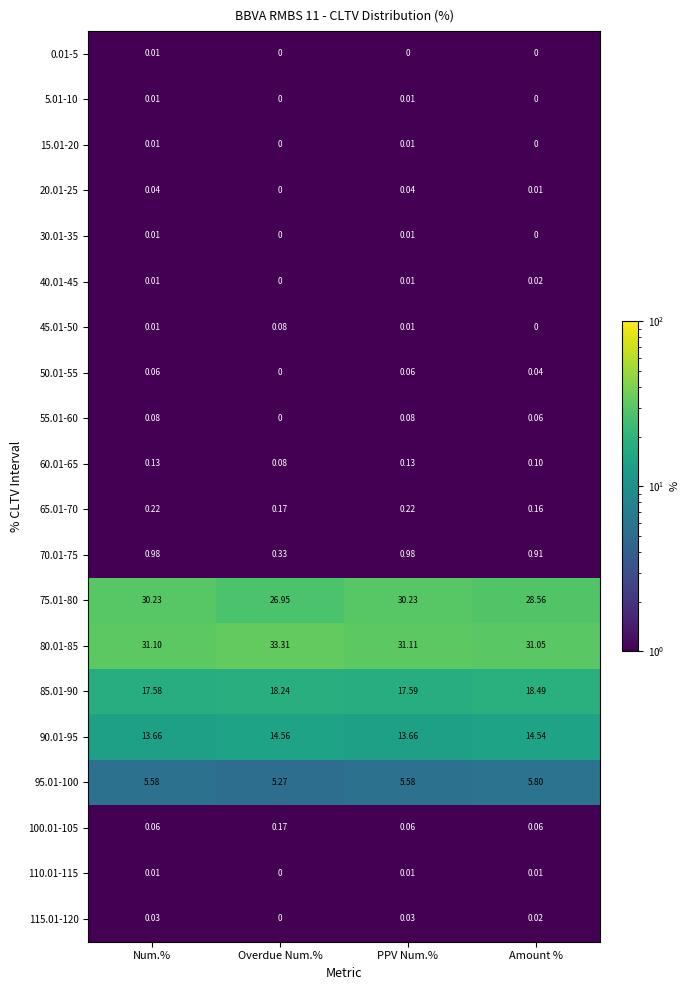

Where is 85.01-90 nearest to the value 18?

Overdue Num.%